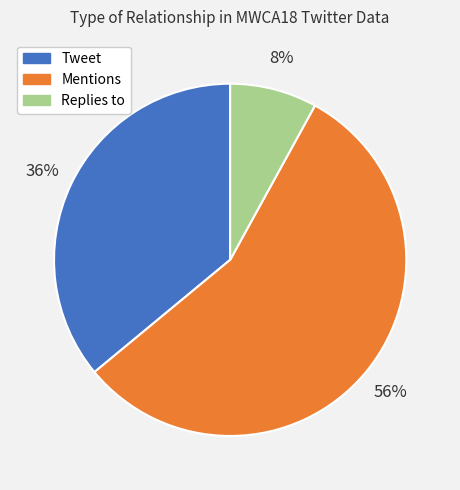

Which has a higher value, Tweet or Replies to?

Tweet